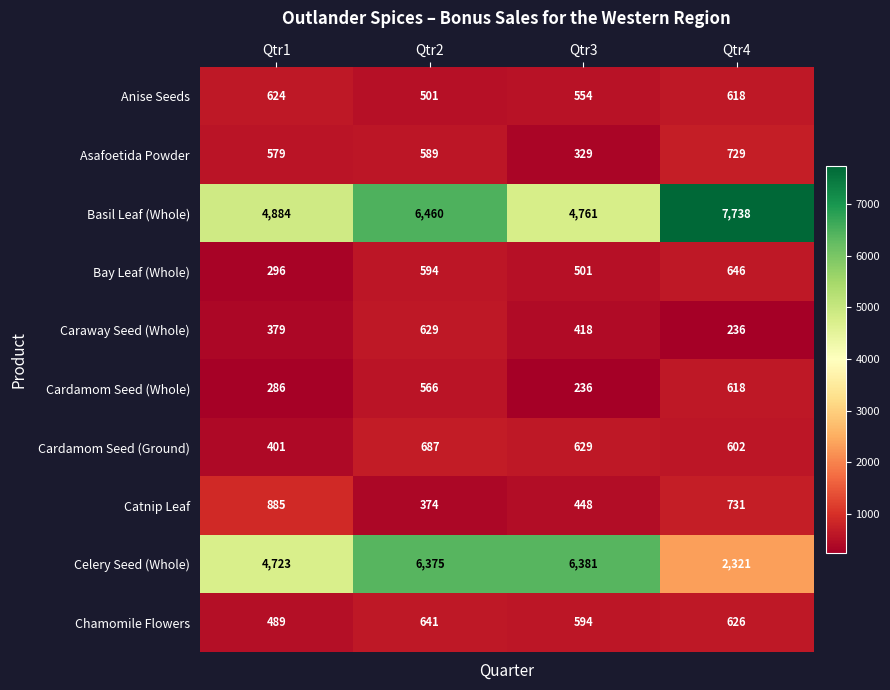

How many distinct data groups are displayed?

10